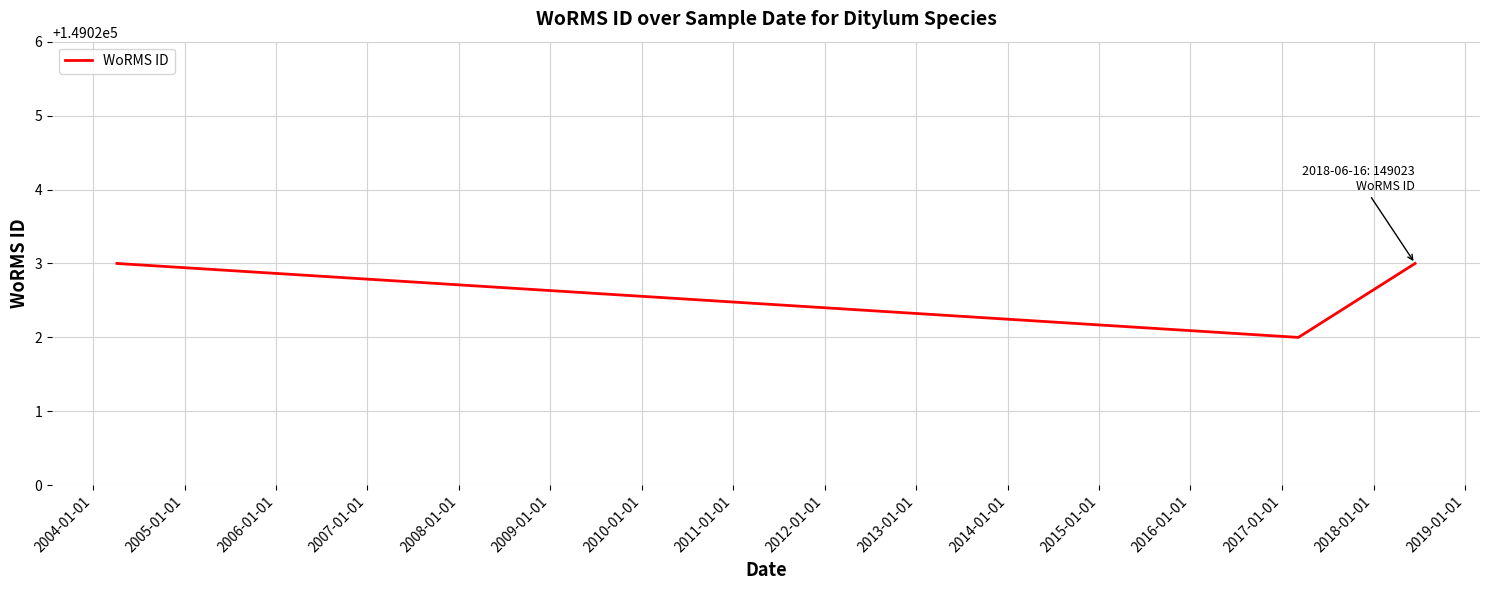

What is the sum of all values?

447068